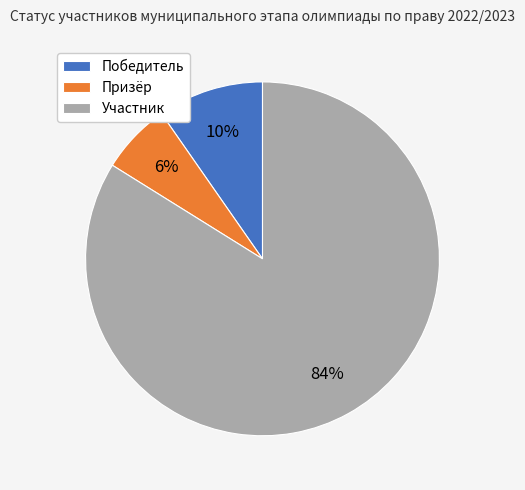

To the nearest percent, what percentage of the pie is Призёр?

6%